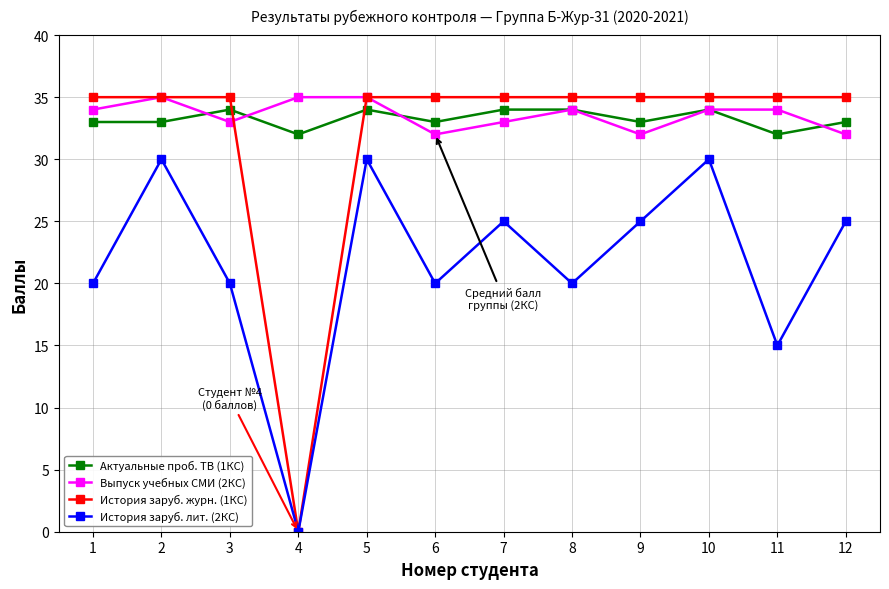

At which label is История заруб. журн. (1КС) closest to 17?

4